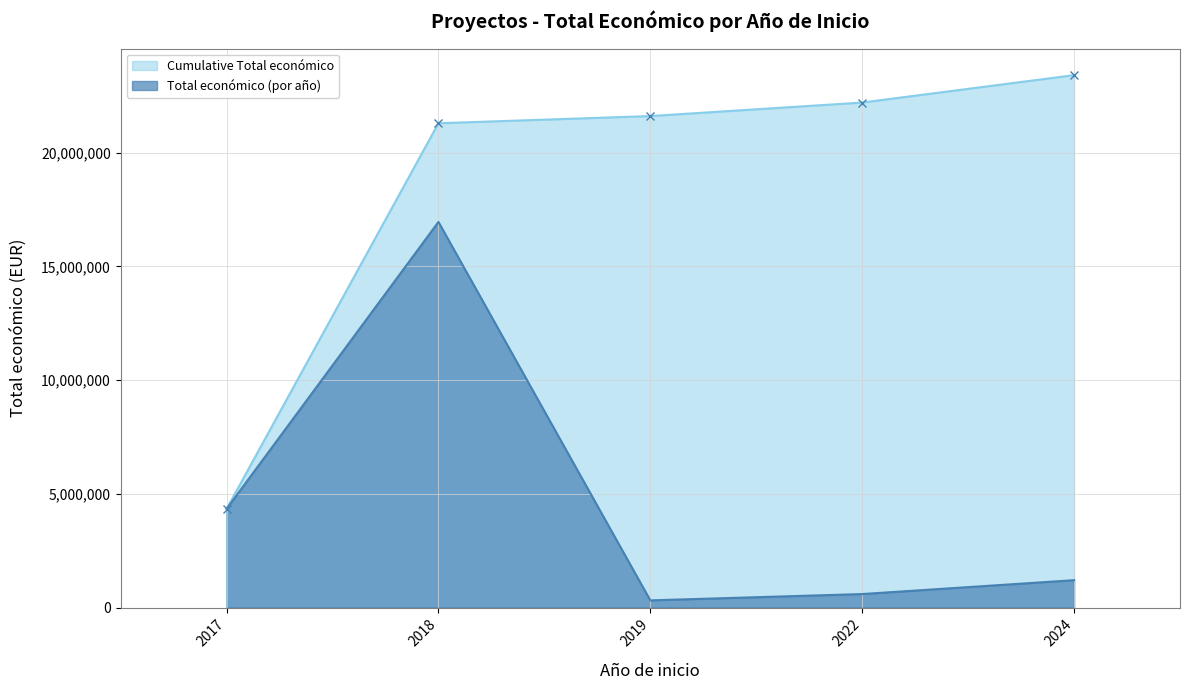

Rank the series by their average value, from lowest to highest.

Total económico (por año), Cumulative Total económico